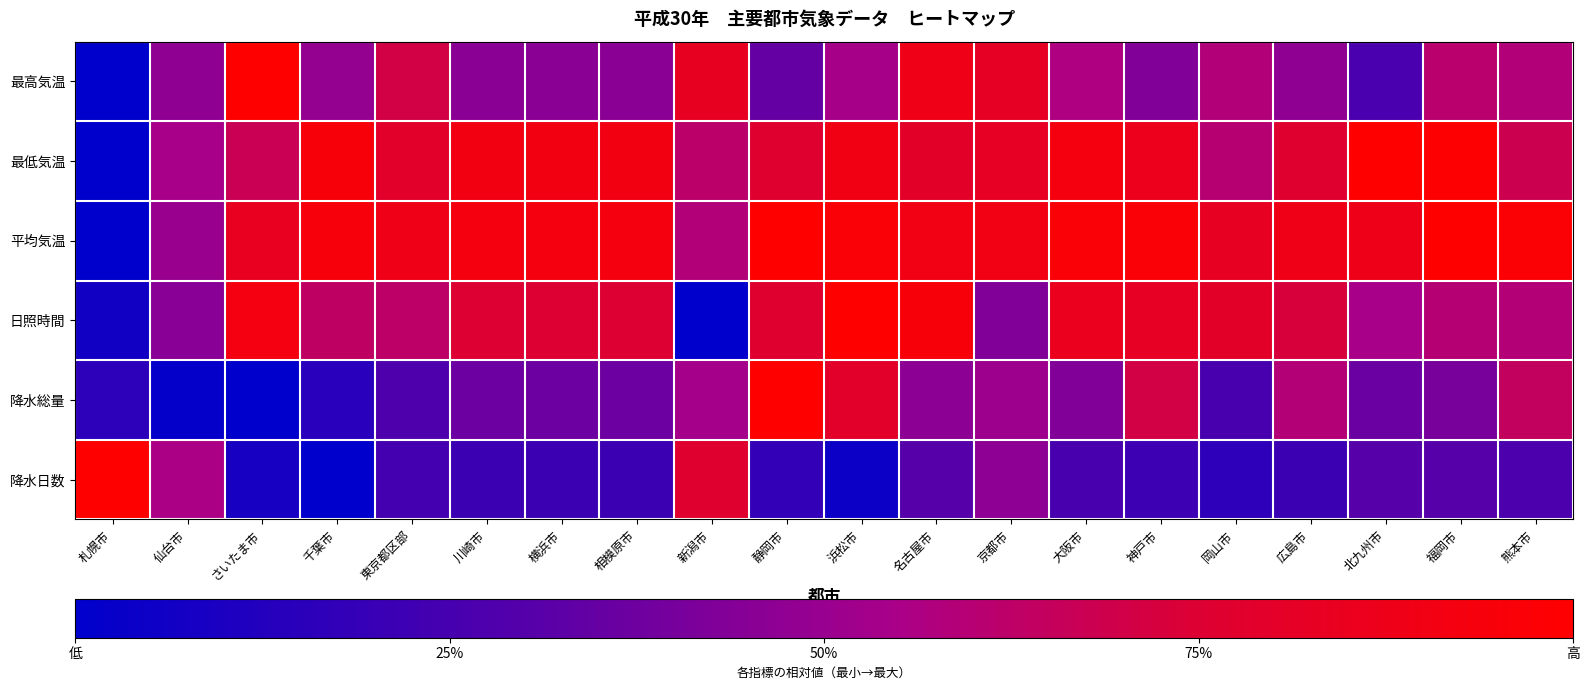

At how many categories does at least one series exceed 0?

20